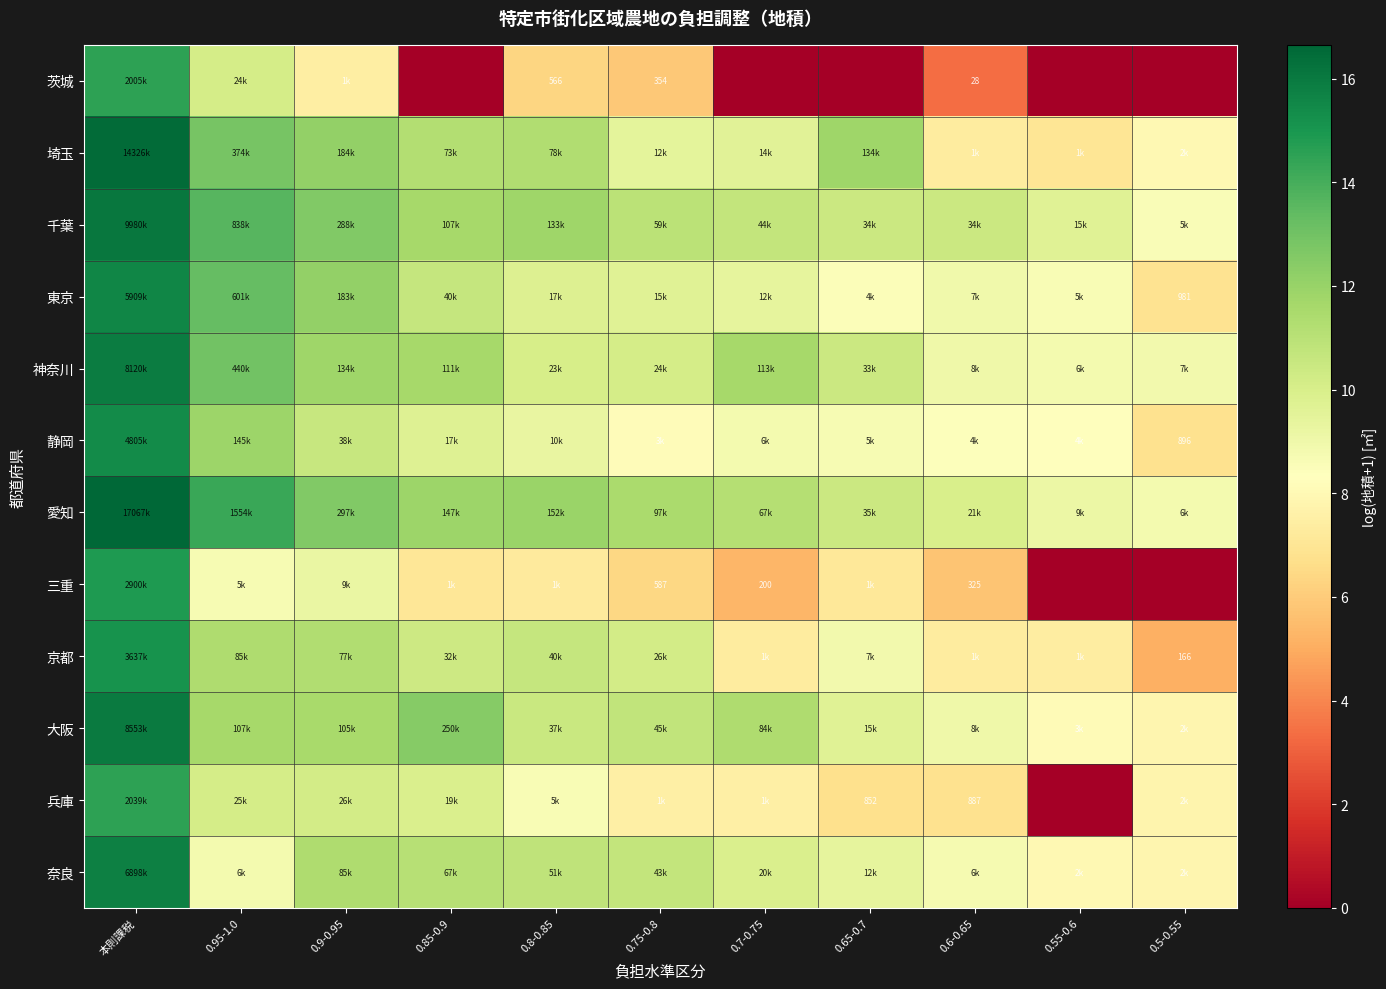

Which category has the lowest value across all series?

0.85-0.9